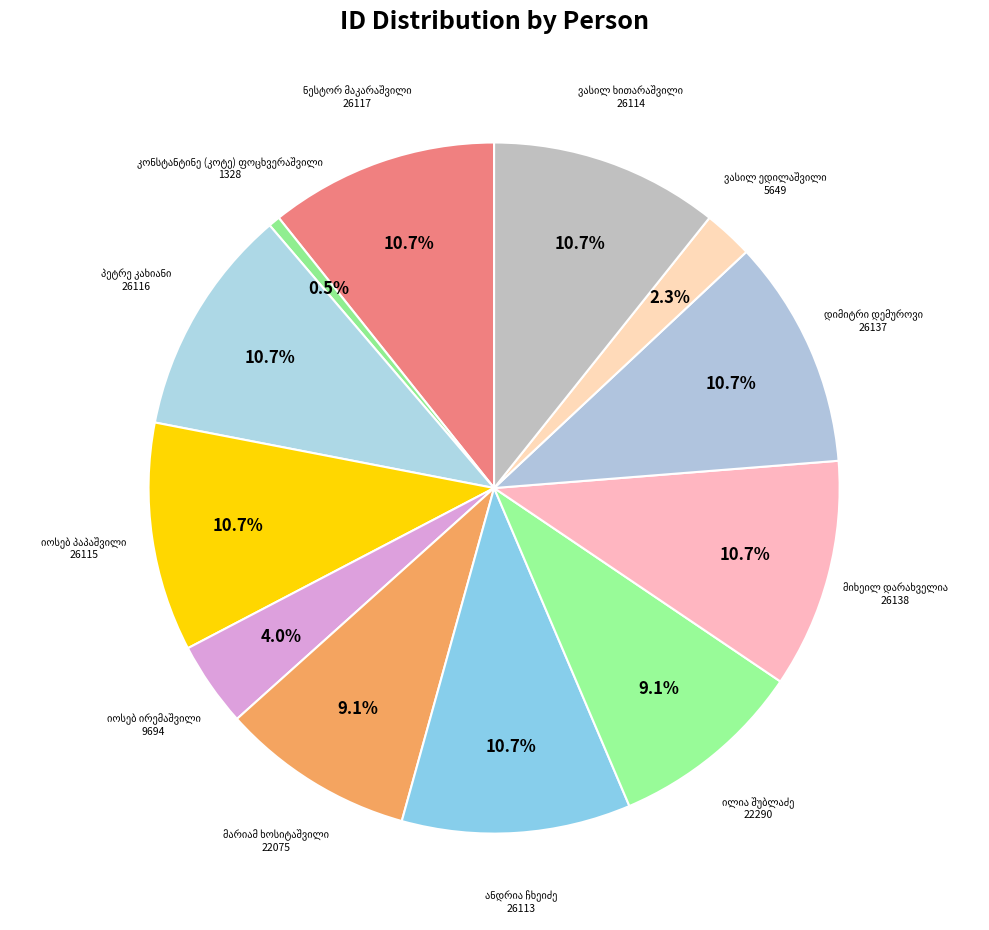

How many slices are in this pie chart?

12